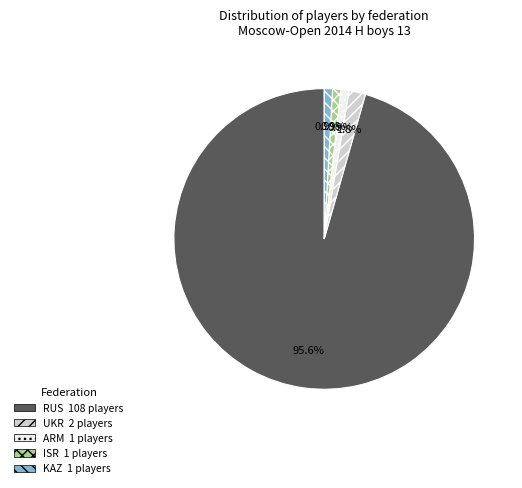

Which category has the biggest portion of the pie?

RUS